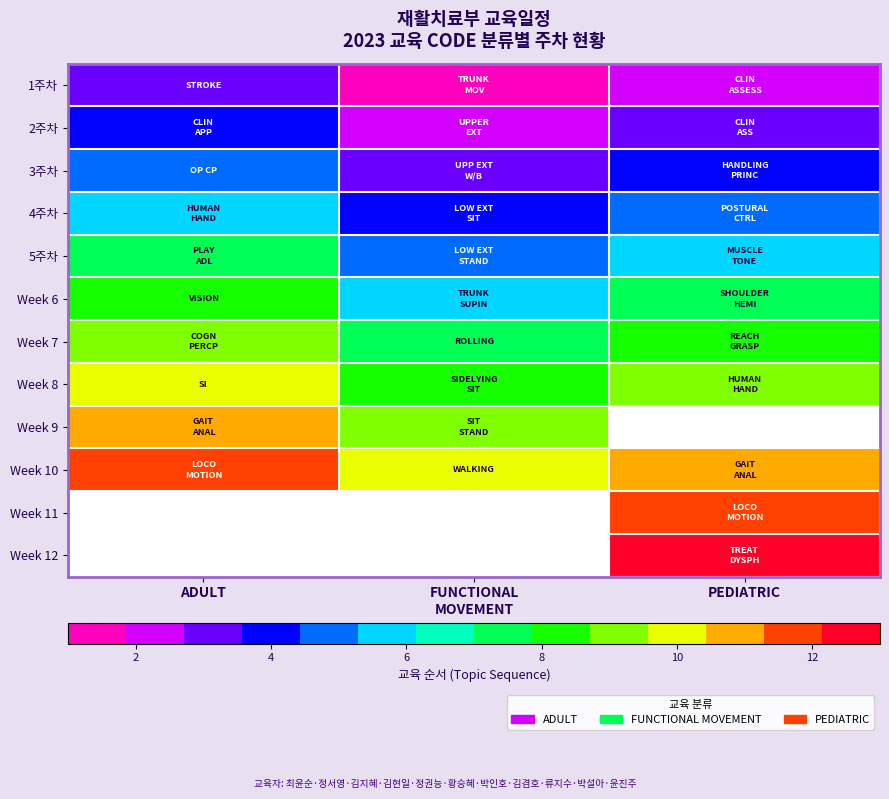

What is the difference between the highest and lowest values at PEDIATRIC?

11.0